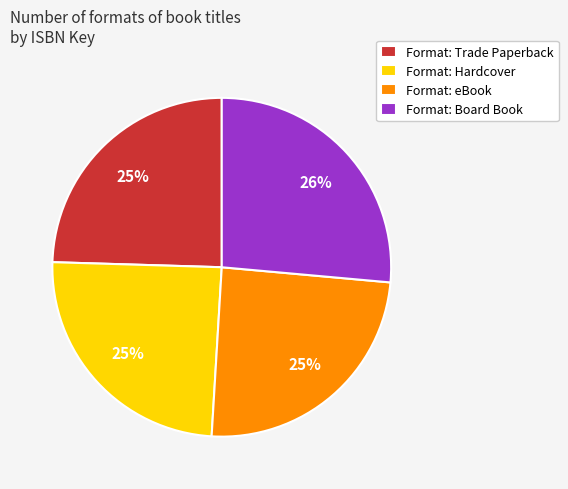

True or false: Format: eBook accounts for 25% of the total.

True